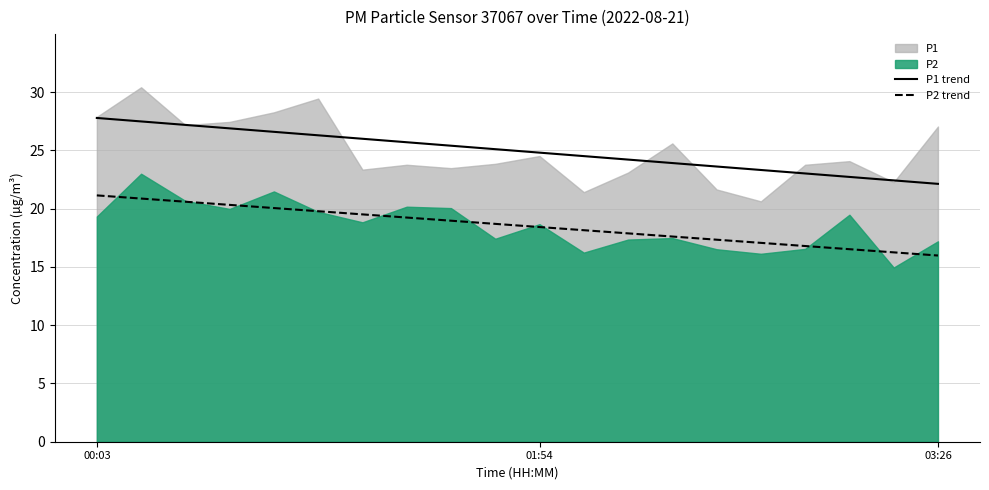

What is the highest value of the P2 trend series?

21.1